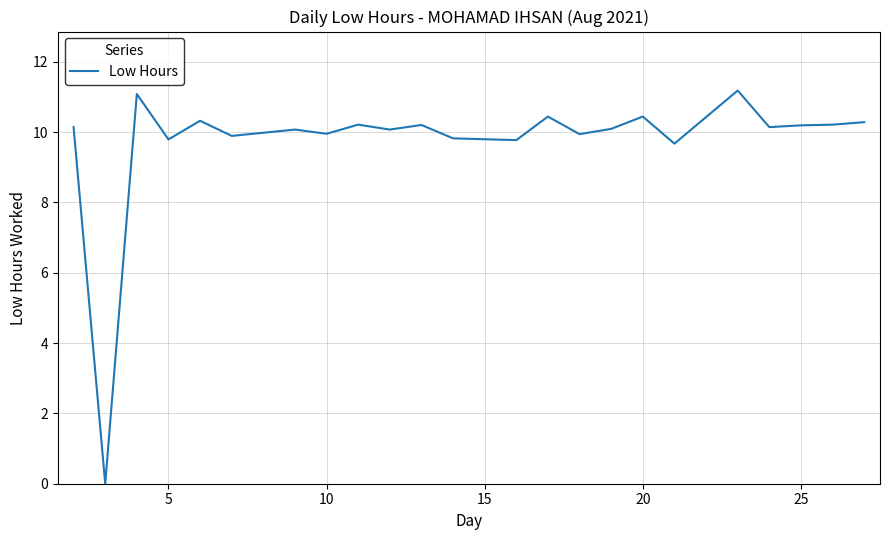

What is the difference between the maximum and minimum values?

11.2